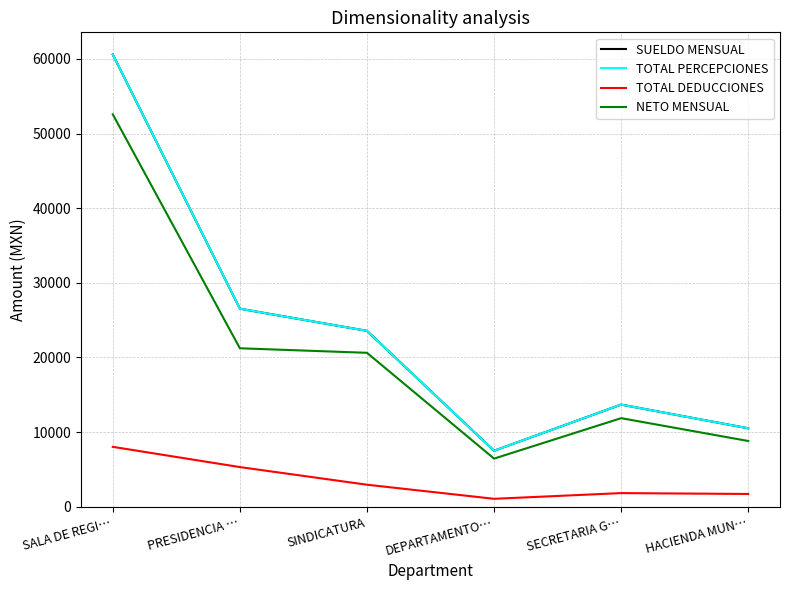

List the labels in order of SUELDO MENSUAL value, smallest first.

DEPARTAMENTO…, HACIENDA MUN…, SECRETARIA G…, SINDICATURA, PRESIDENCIA …, SALA DE REGI…